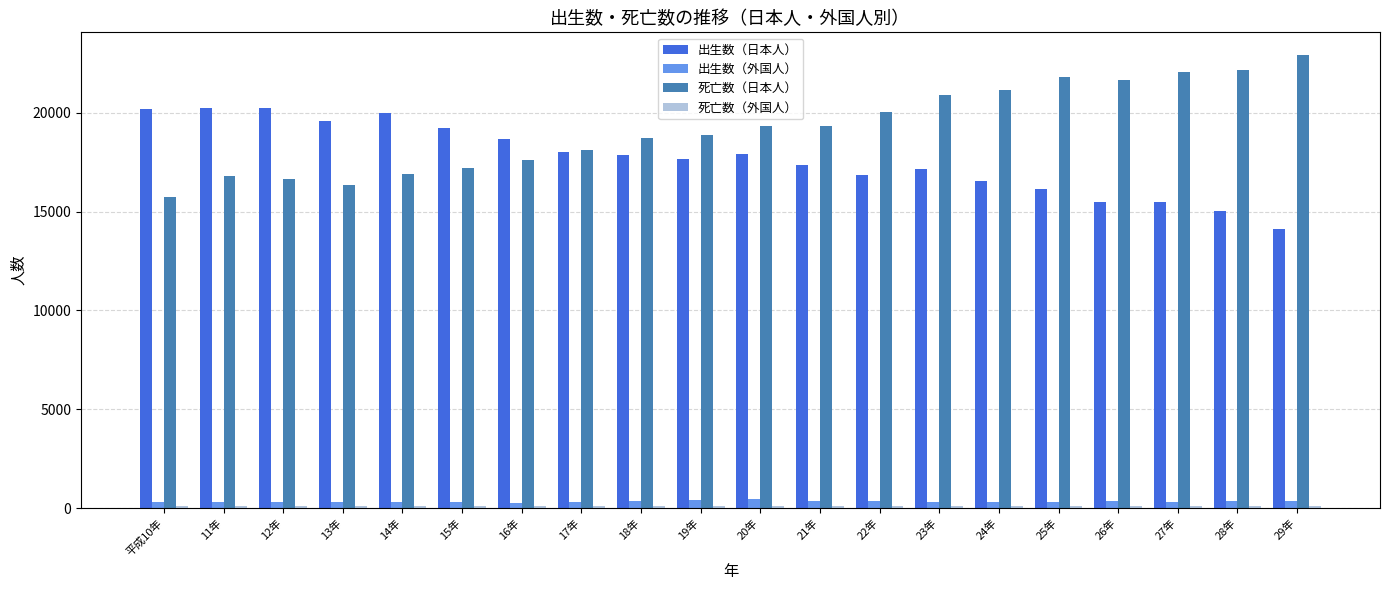

What is the approximate value of 出生数（日本人） at 13年?

19578